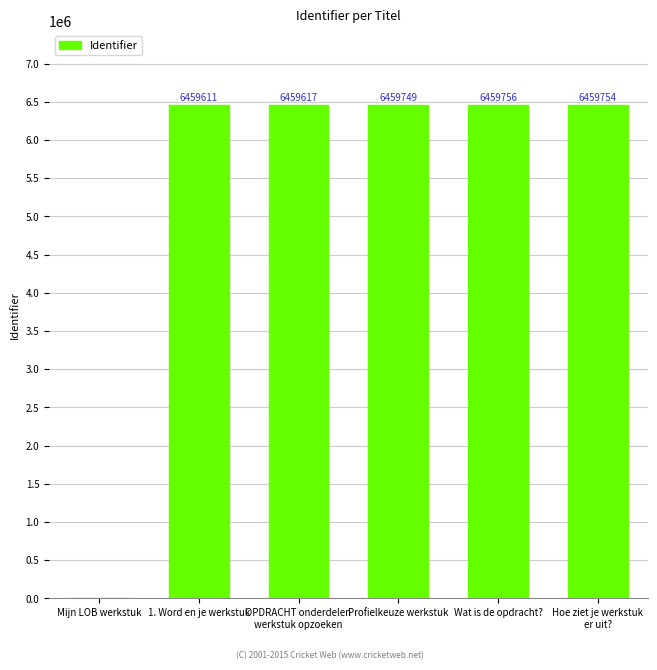

What is the sum of the values at 1. Word en je werkstuk and Mijn LOB werkstuk?

6459611